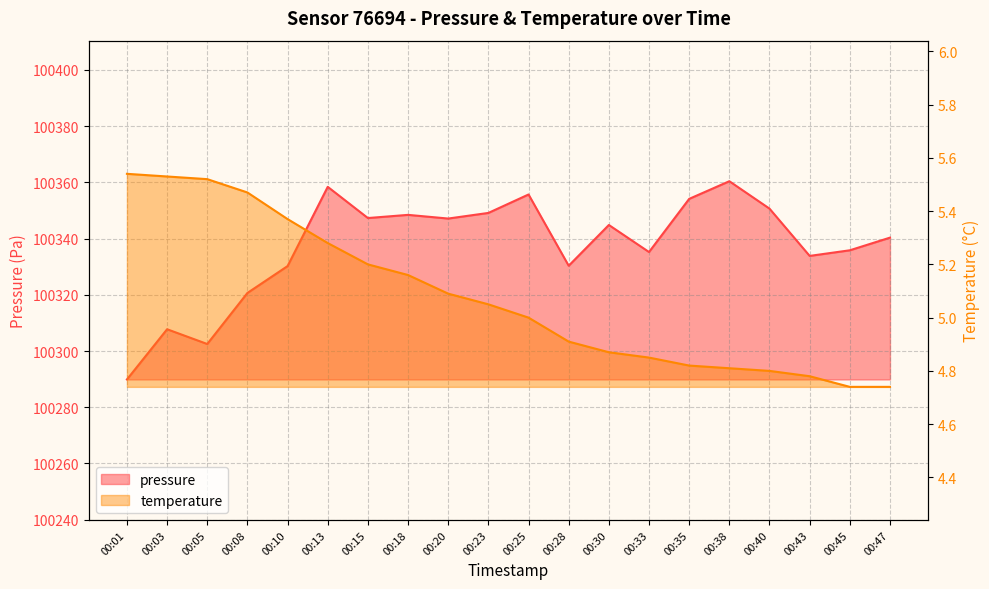

At which category is the sum across all series the highest?

00:38